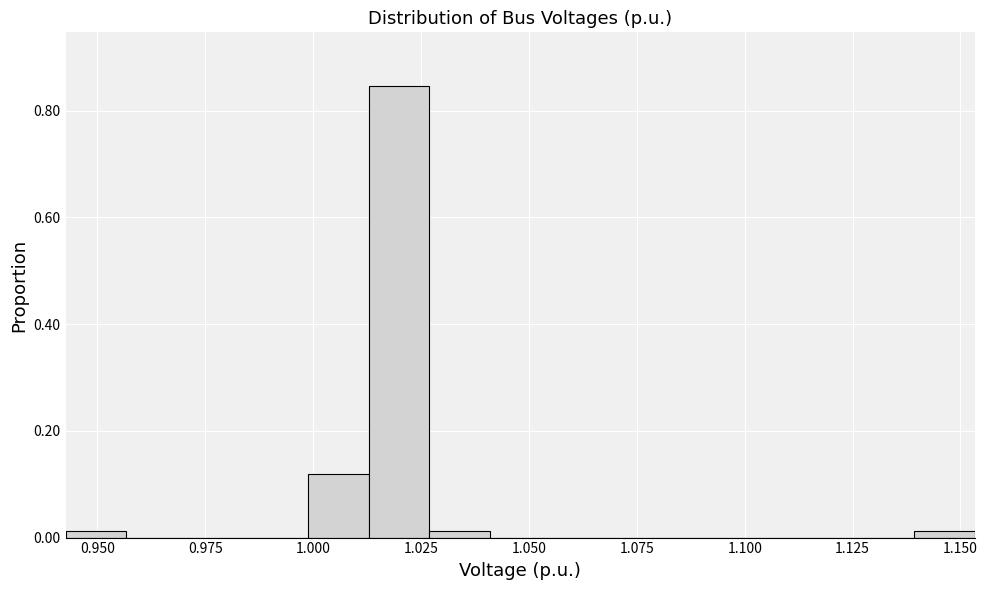

Around what value on the x-axis is the tallest bar? Give the approximate position of its centre, as read against the axis.

1.020